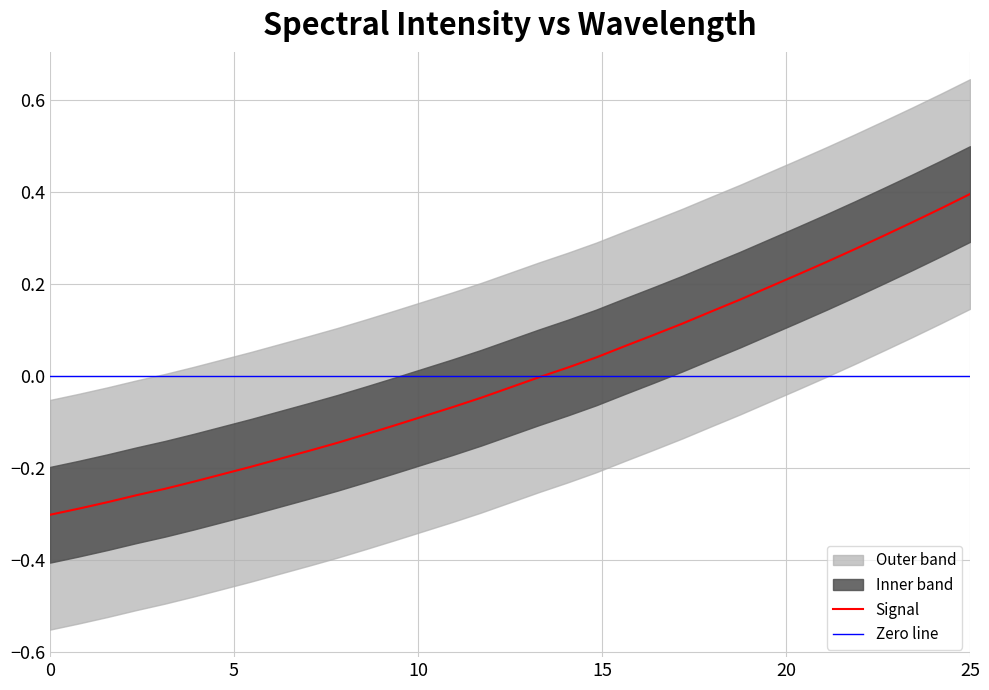

Which category has the highest value in the Signal series?

25